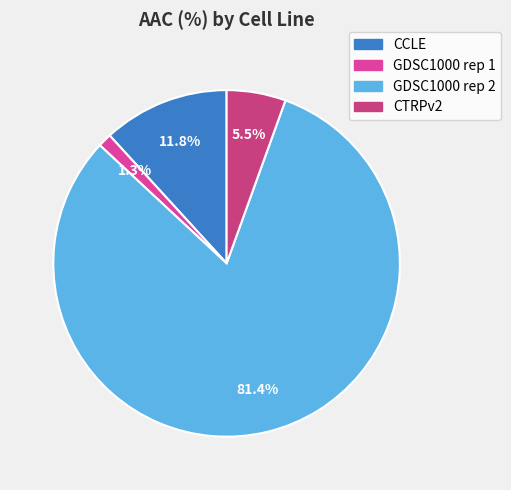

What is the smallest slice in the pie chart?

GDSC1000 rep 1